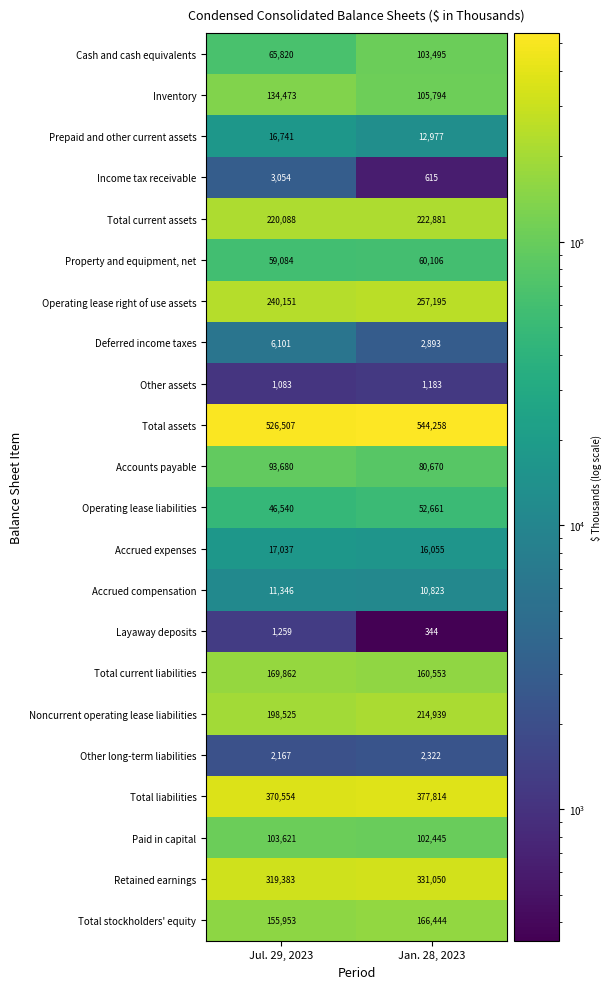

What is the spread (max minus min) of values at Jan. 28, 2023?

543914